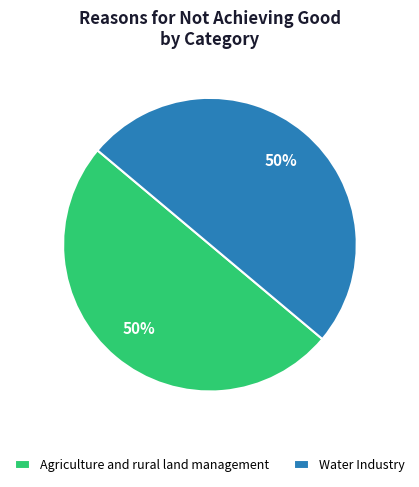

Combined, do Agriculture and rural land management and Water Industry account for over 50%?

Yes